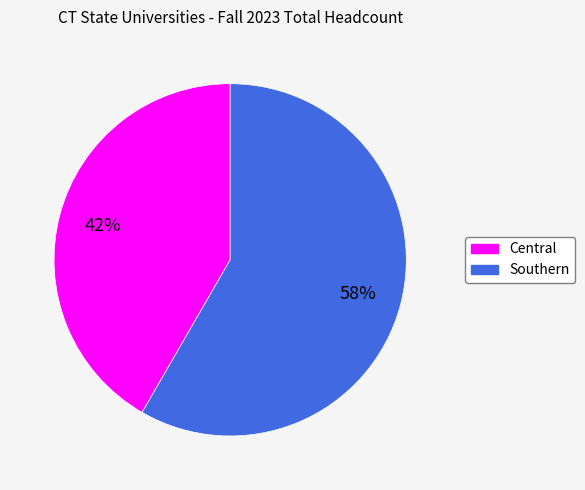

To the nearest percent, what portion does Central represent?

42%